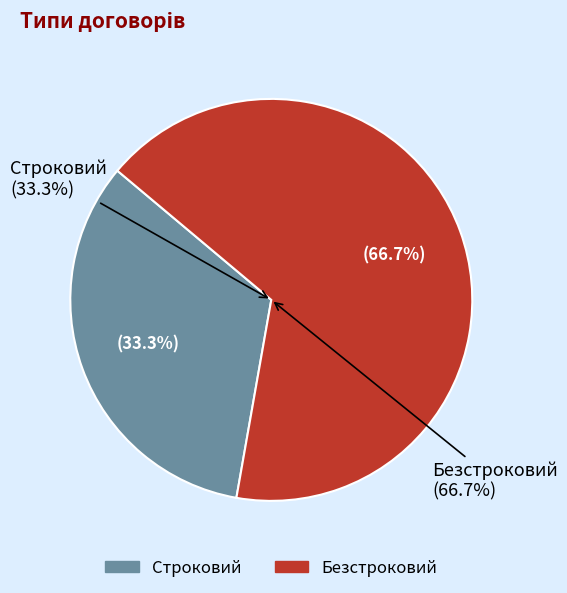

Which category has the biggest portion of the pie?

Безстроковий